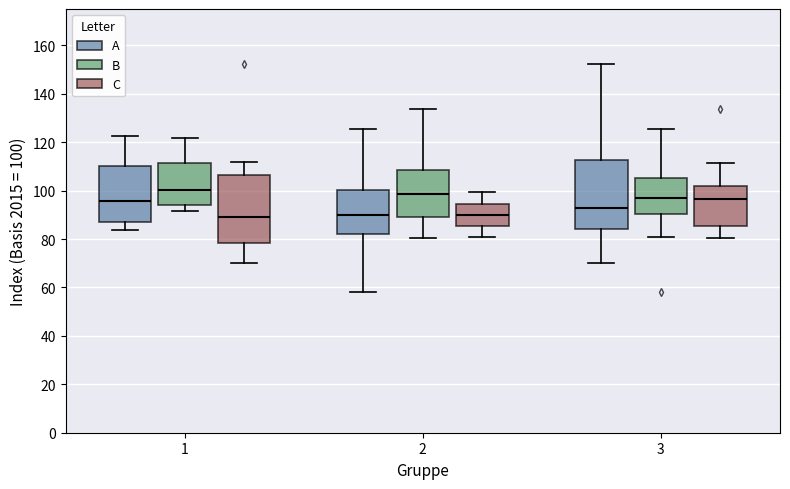

Where does the median line of the box for 2 (C) sit on the y-axis? The values are not printed on the chart, so give them approximately, as read against the axis.

90